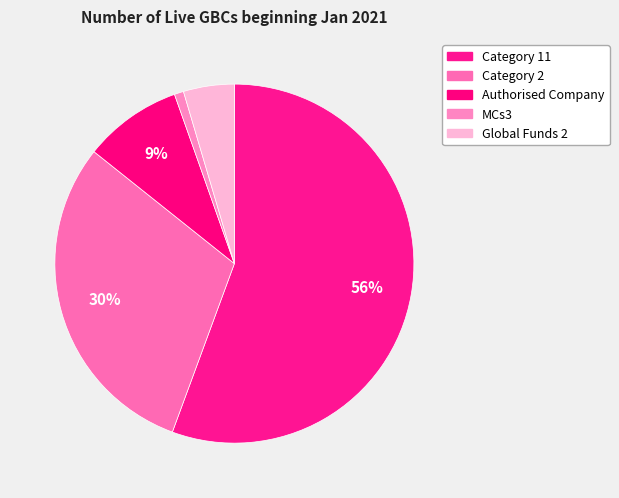

Do Category 2 and MCs3 together represent more than half of the pie?

No